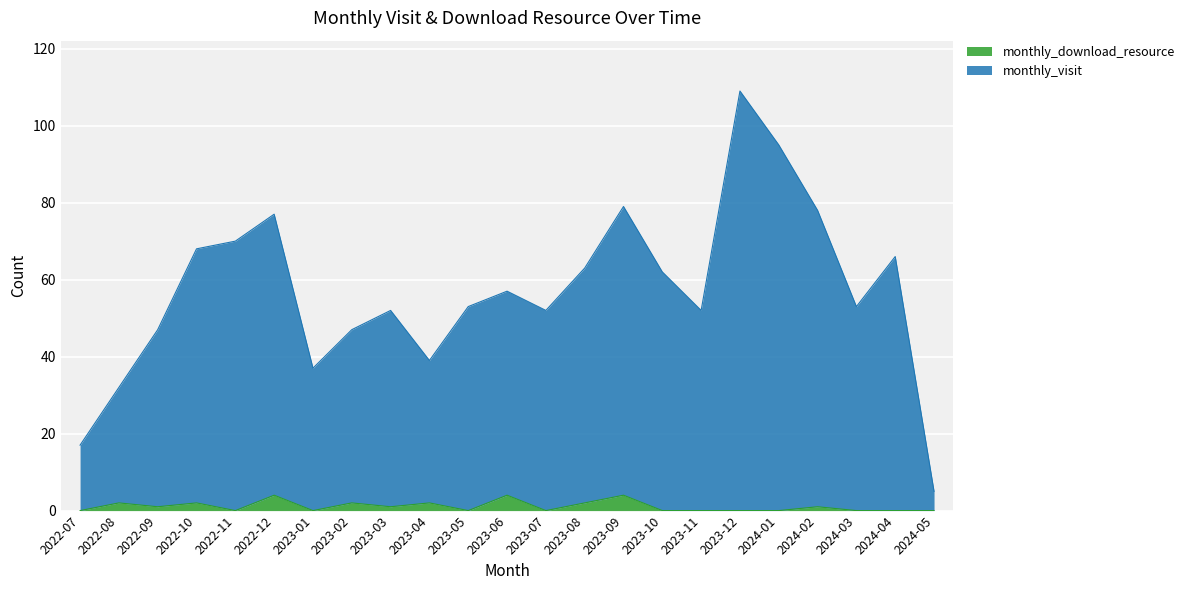

Where is the first local maximum for monthly_visit?

2022-12